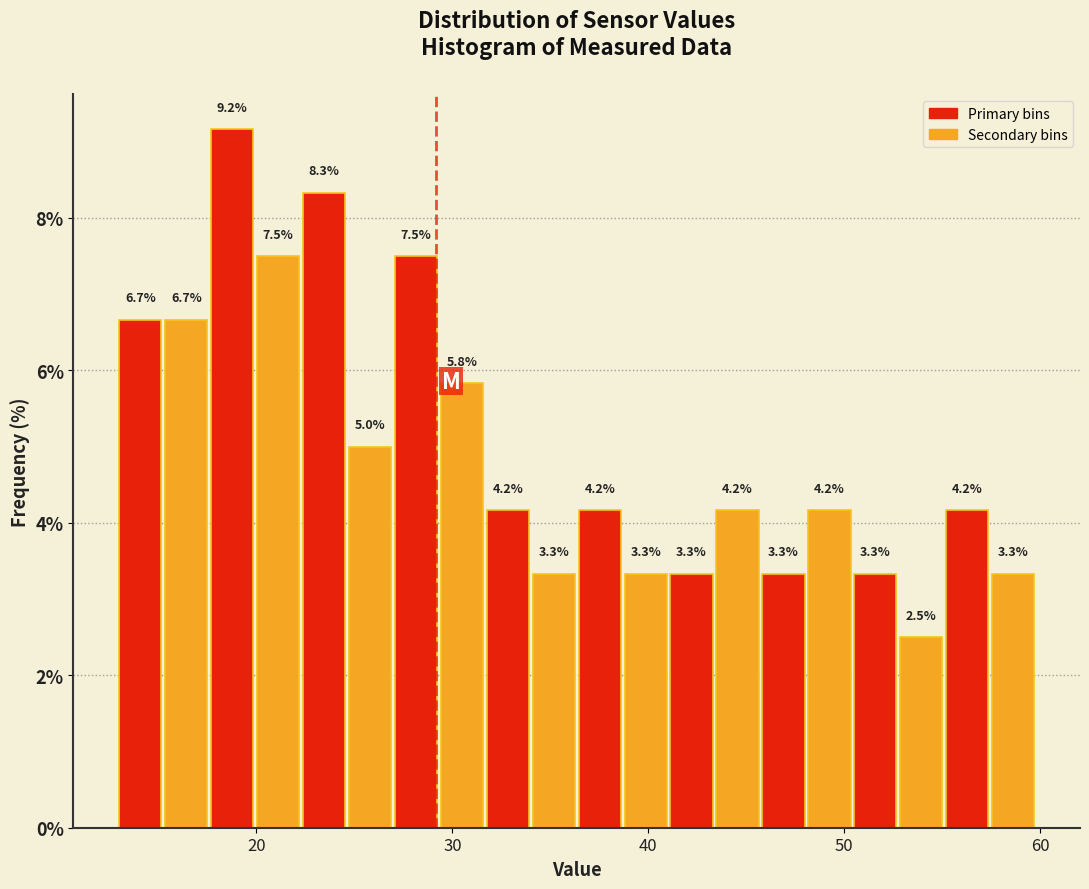

Read against the x-axis, roughly where is the centre of the tallest bar?

19